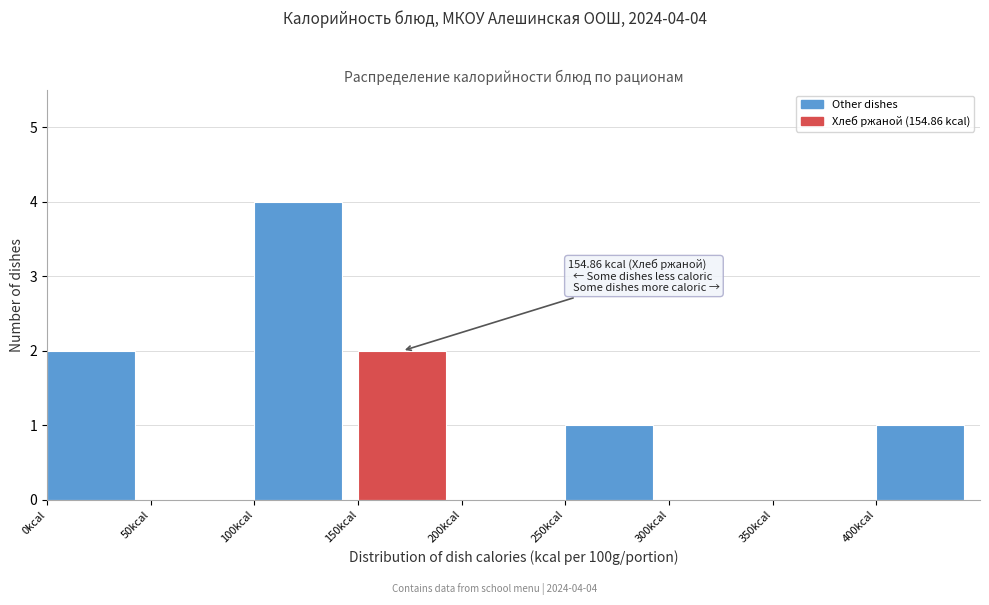

Over which range of the x-axis is the bar tallest?

100 to 150